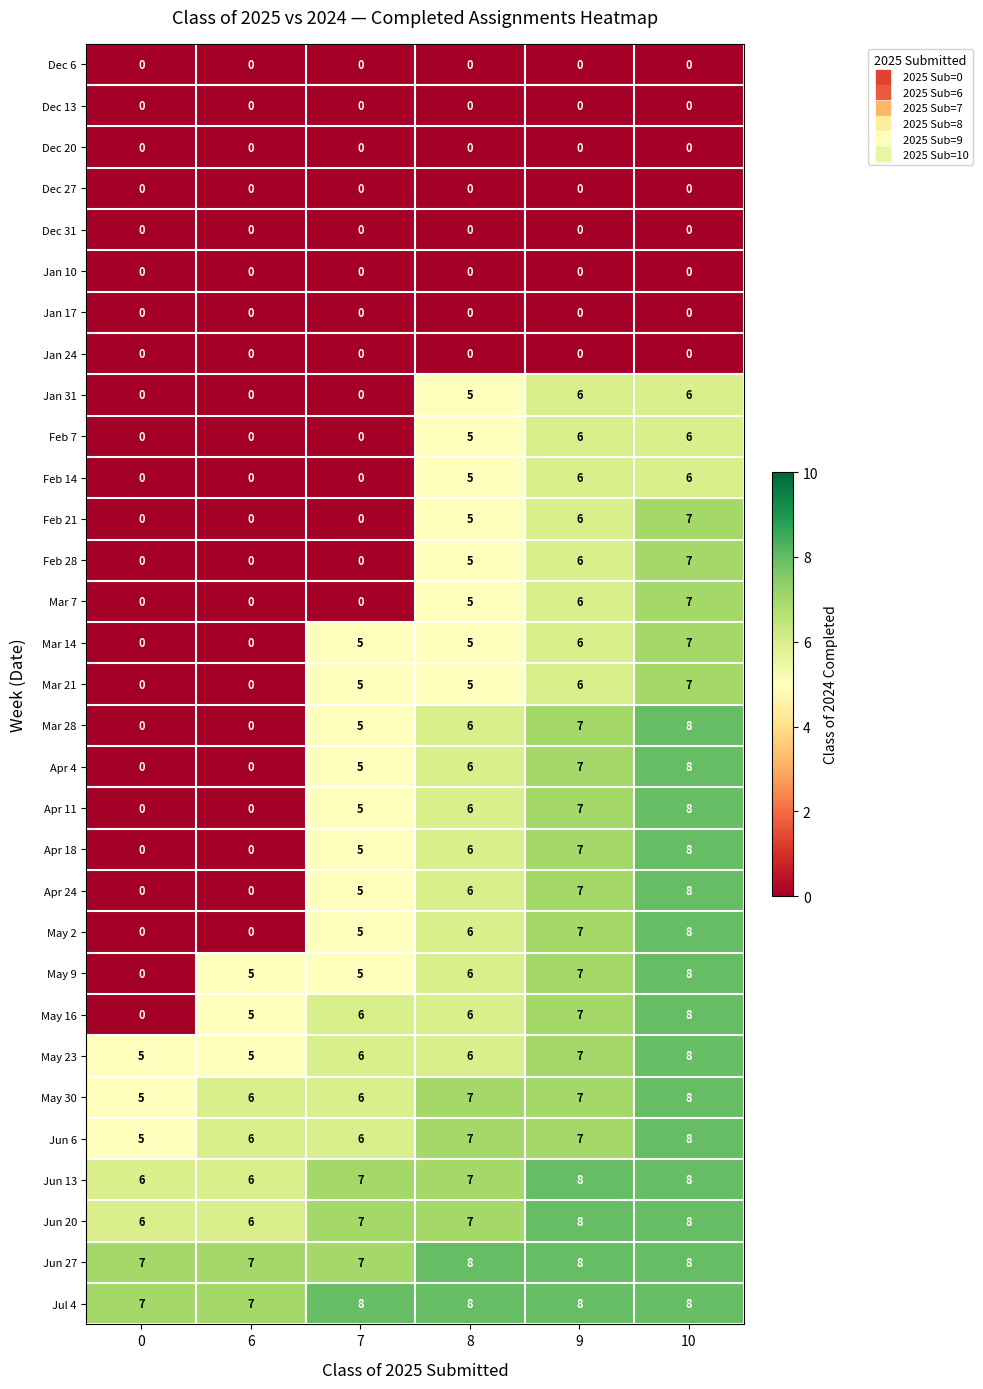

Count the number of categories in the chart.

6